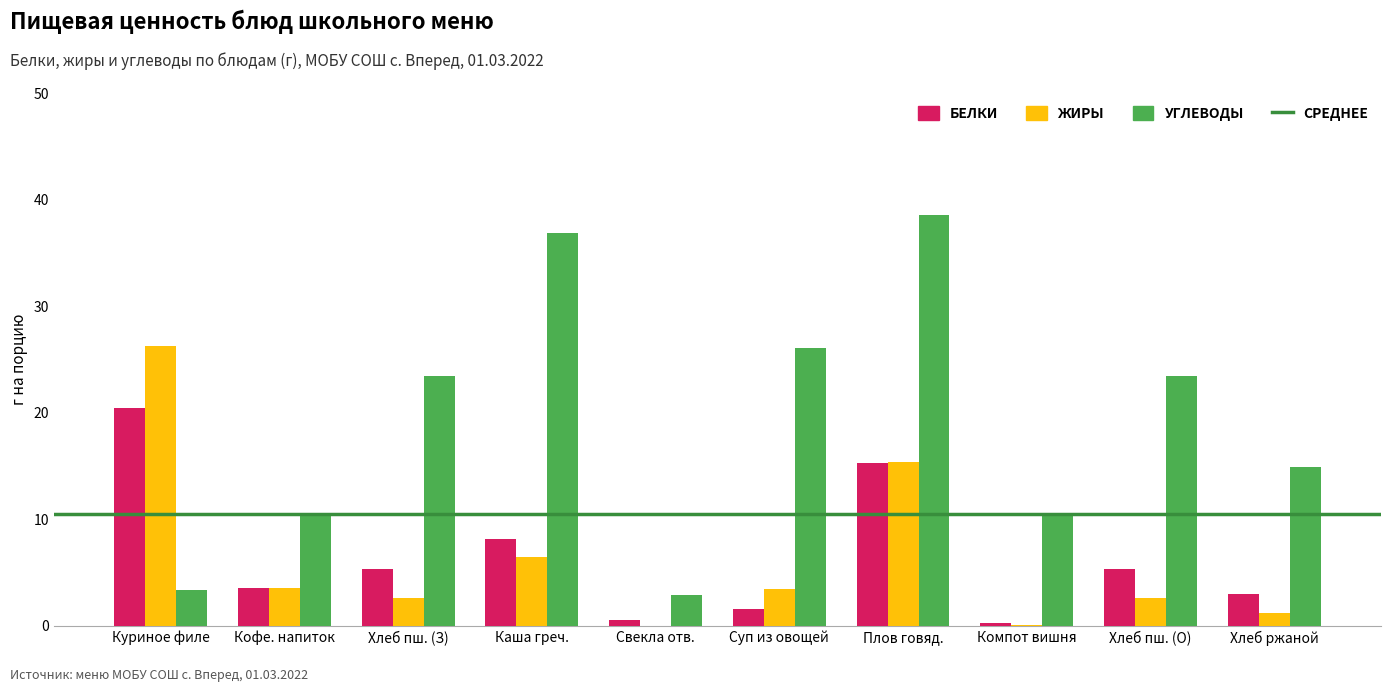

At which category is the sum across all series the highest?

Плов говяд.